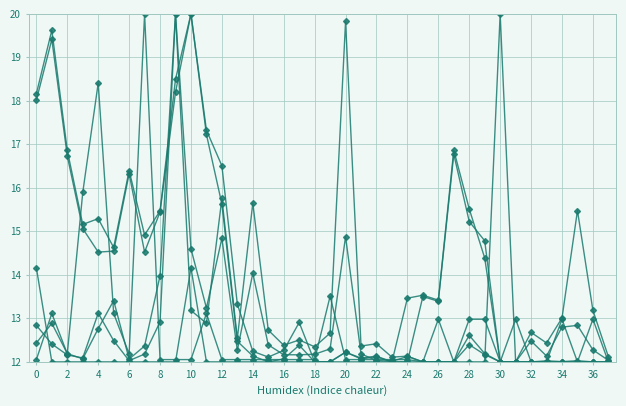

Does the chart have visible grid lines?

Yes